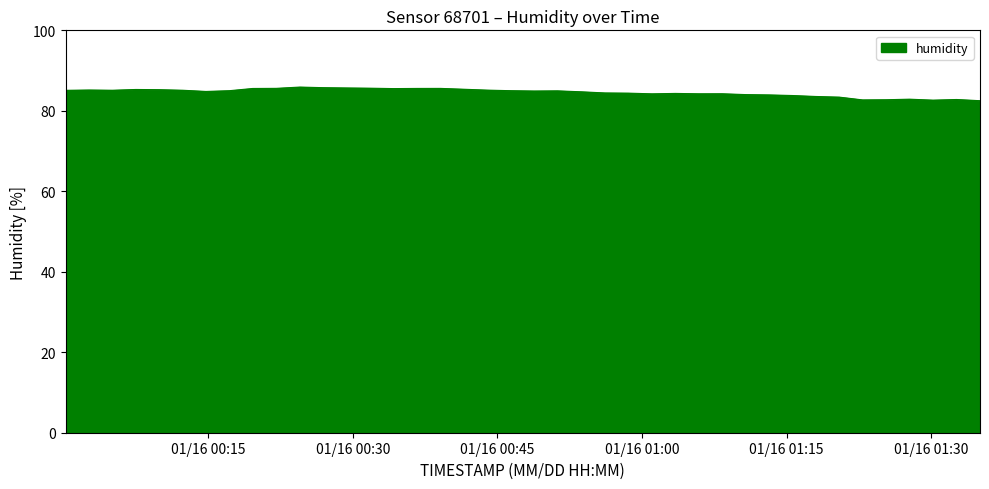

What is the difference between the maximum and minimum values?

3.4